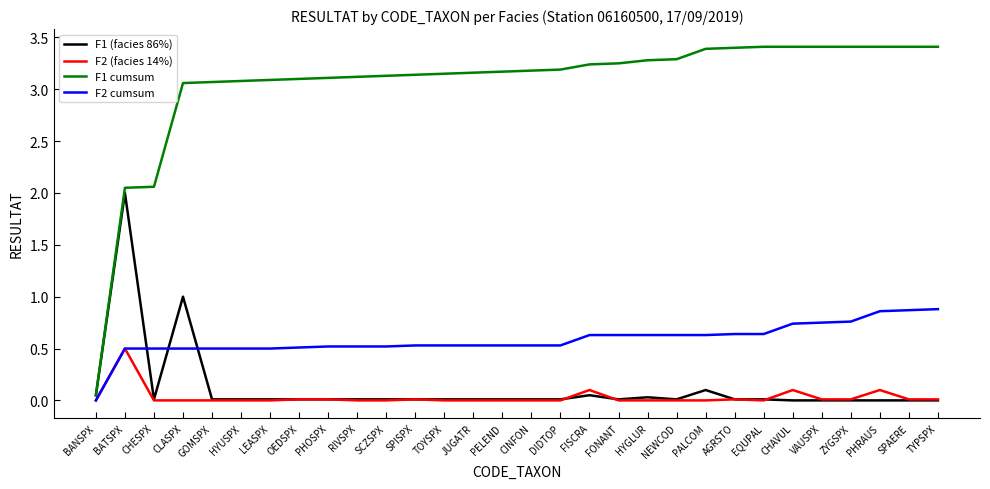

What is the difference between the maximum and minimum values in the F1 cumsum series?

3.4